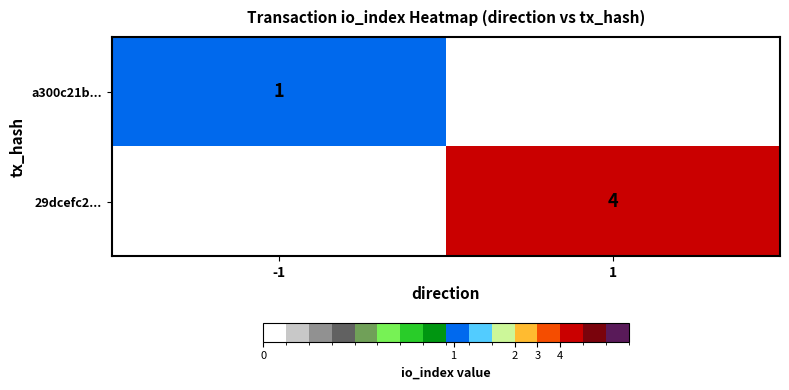

Is it true that 29dcefc2... equals 2 at 1?

False